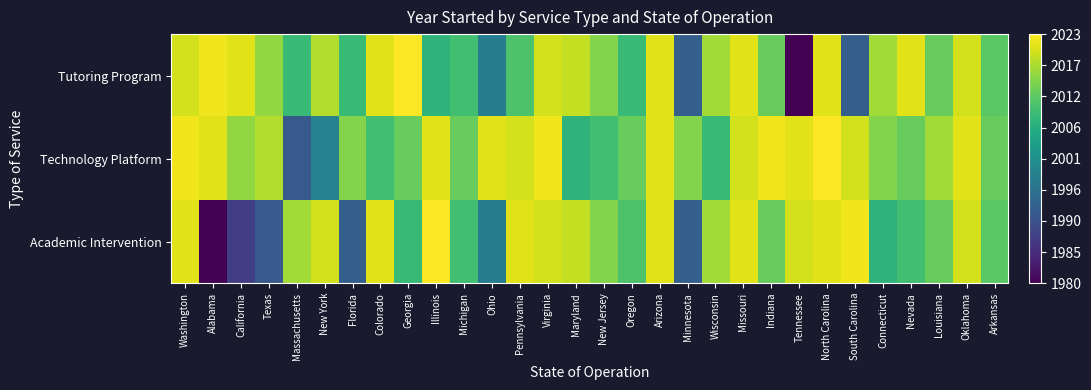

Reading left to right, what are all the values shown in this chart?

Tutoring Program: Washington=2020	Alabama=2022	California=2021	Texas=2016	Massachusetts=2009	New York=2018	Florida=2009	Colorado=2021	Georgia=2023	Illinois=2008	Michigan=2010	Ohio=1998	Pennsylvania=2011	Virginia=2020	Maryland=2019	New Jersey=2015	Oregon=2009	Arizona=2021	Minnesota=1993	Wisconsin=2017	Missouri=2021	Indiana=2013	Tennessee=1977	North Carolina=2021	South Carolina=1993	Connecticut=2017	Nevada=2021	Louisiana=2013	Oklahoma=2020	Arkansas=2012
Technology Platform: Washington=2022	Alabama=2021	California=2016	Texas=2018	Massachusetts=1992	New York=1999	Florida=2015	Colorado=2010	Georgia=2013	Illinois=2021	Michigan=2013	Ohio=2021	Pennsylvania=2020	Virginia=2022	Maryland=2008	New Jersey=2010	Oregon=2013	Arizona=2021	Minnesota=2015	Wisconsin=2009	Missouri=2020	Indiana=2022	Tennessee=2021	North Carolina=2023	South Carolina=2020	Connecticut=2015	Nevada=2013	Louisiana=2017	Oklahoma=2021	Arkansas=2013
Academic Intervention: Washington=2021	Alabama=1980	California=1988	Texas=1992	Massachusetts=2017	New York=2020	Florida=1993	Colorado=2021	Georgia=2009	Illinois=2023	Michigan=2010	Ohio=1998	Pennsylvania=2021	Virginia=2020	Maryland=2019	New Jersey=2015	Oregon=2011	Arizona=2021	Minnesota=1993	Wisconsin=2017	Missouri=2021	Indiana=2013	Tennessee=2020	North Carolina=2021	South Carolina=2022	Connecticut=2008	Nevada=2010	Louisiana=2013	Oklahoma=2020	Arkansas=2012